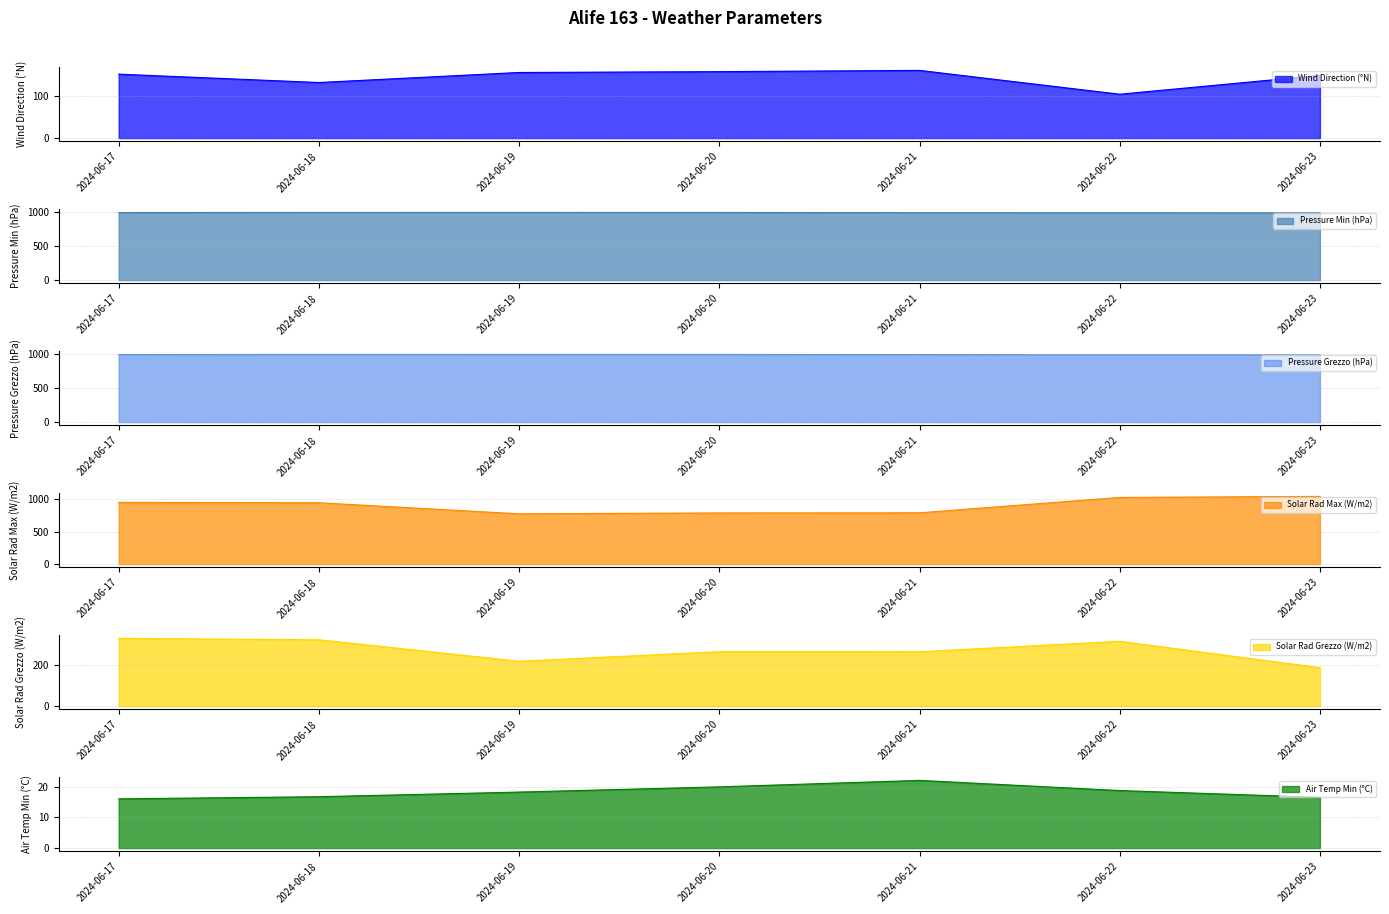

What is the greatest value displayed?

1042.8